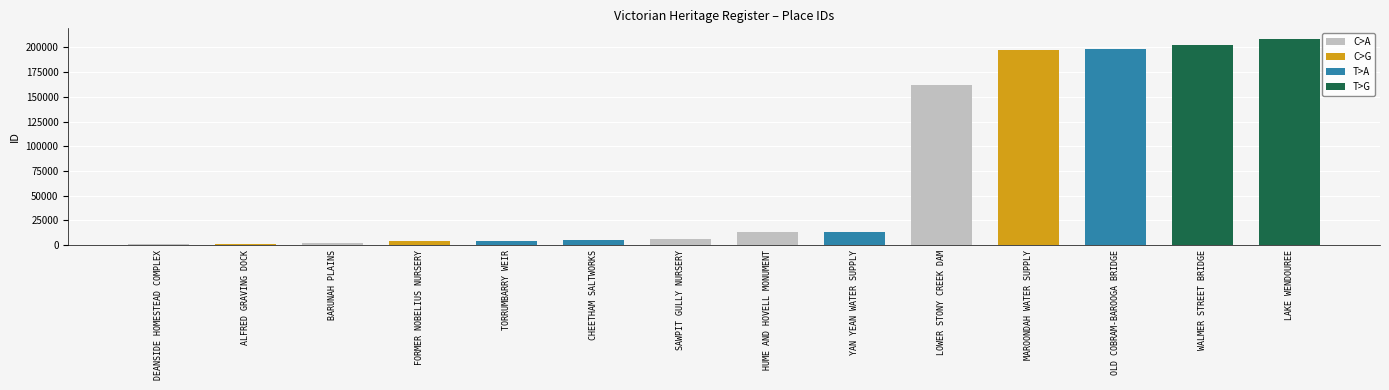

True or false: the data shows 336269 at LAKE WENDOUREE.

False